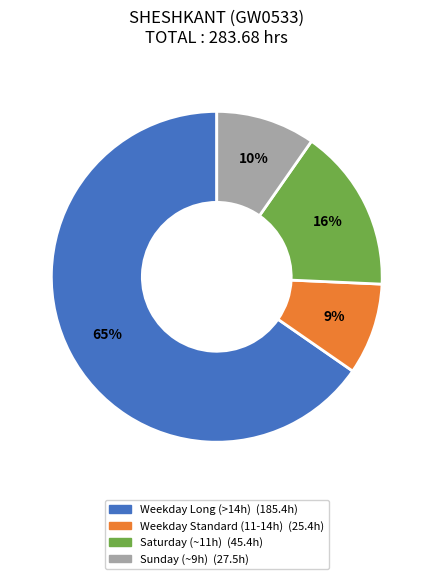

To the nearest percent, what is the average slice percentage?

25%